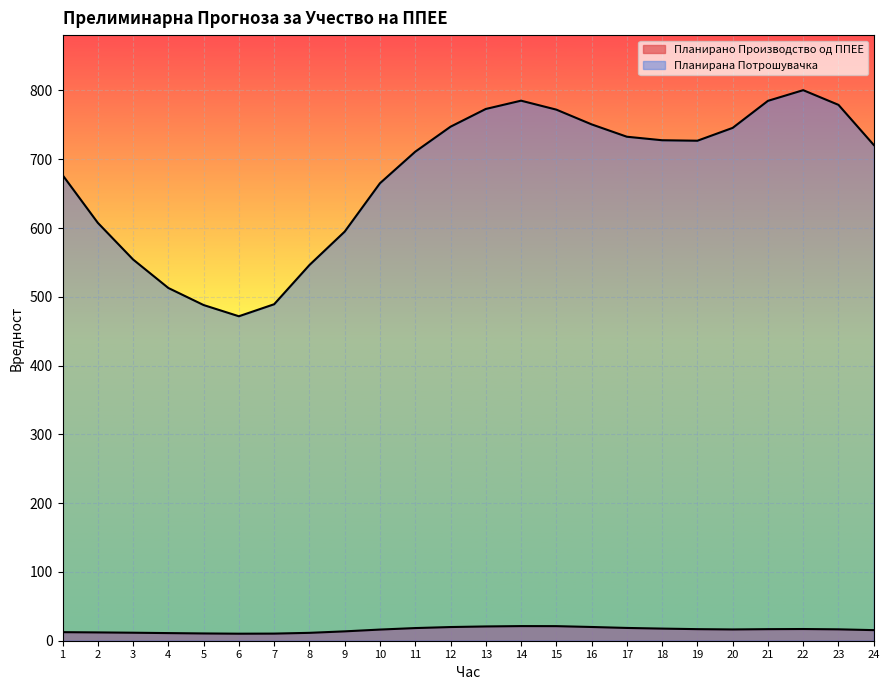

True or false: Планирана Потрошувачка has a value of 772.1 at 15.

True